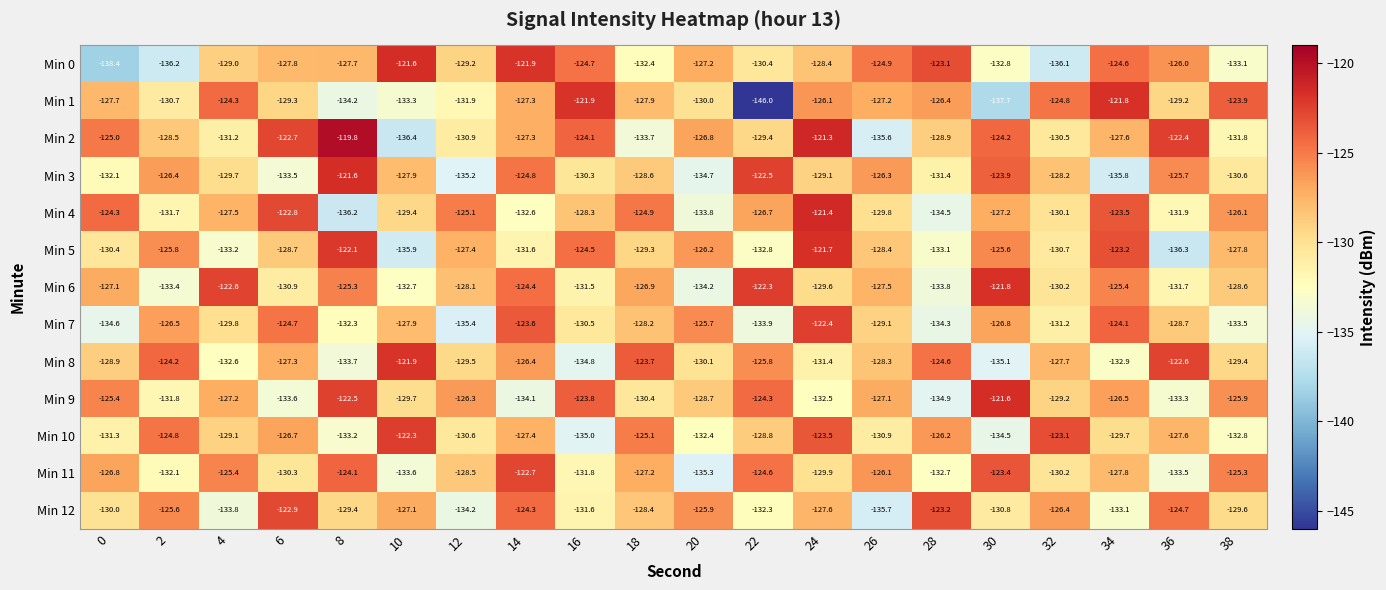

True or false: Min 0 has a value of -56.5 at 8.

False